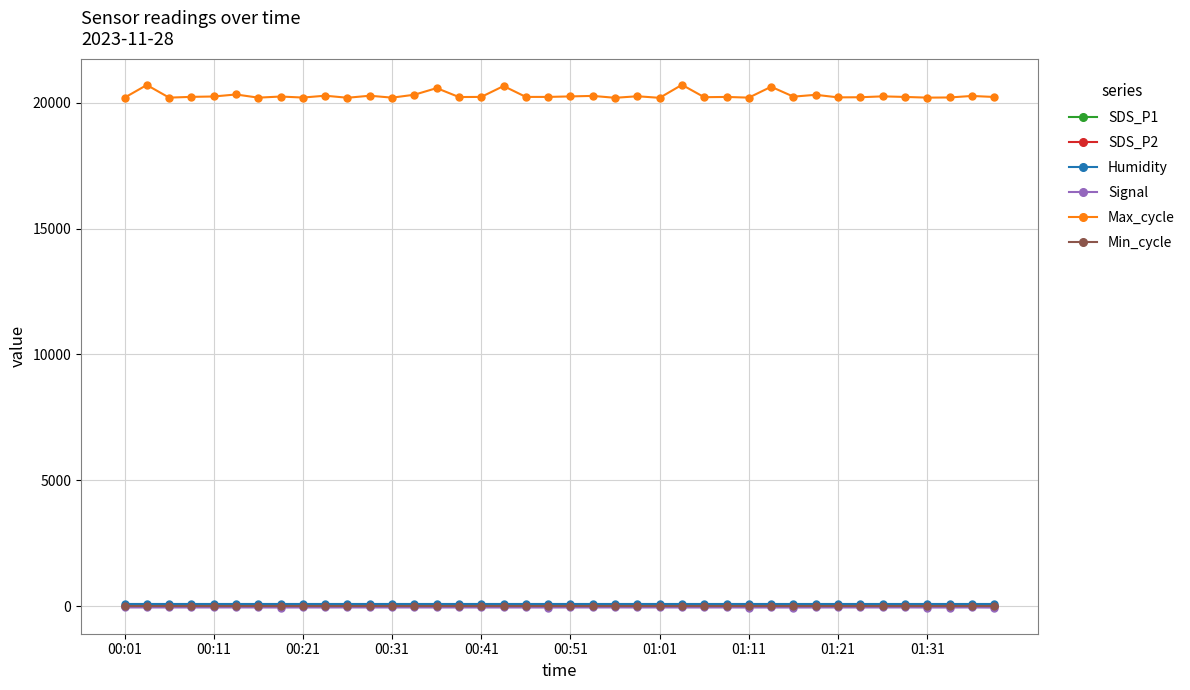

How many data points in Max_cycle are less than 20225?

18